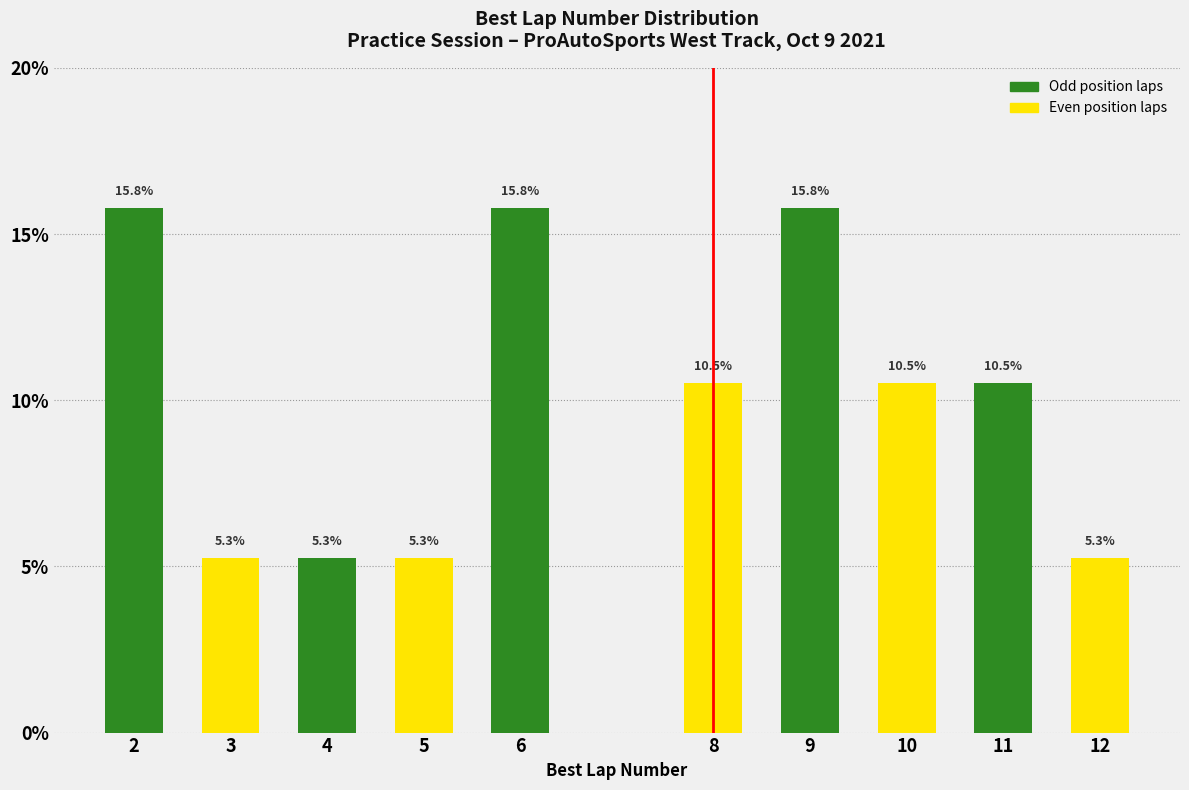

Reading left to right, transcribe all the data shown in this chart.

2=15.8	3=5.3	4=5.3	5=5.3	6=15.8	8=10.5	9=15.8	10=10.5	11=10.5	12=5.3